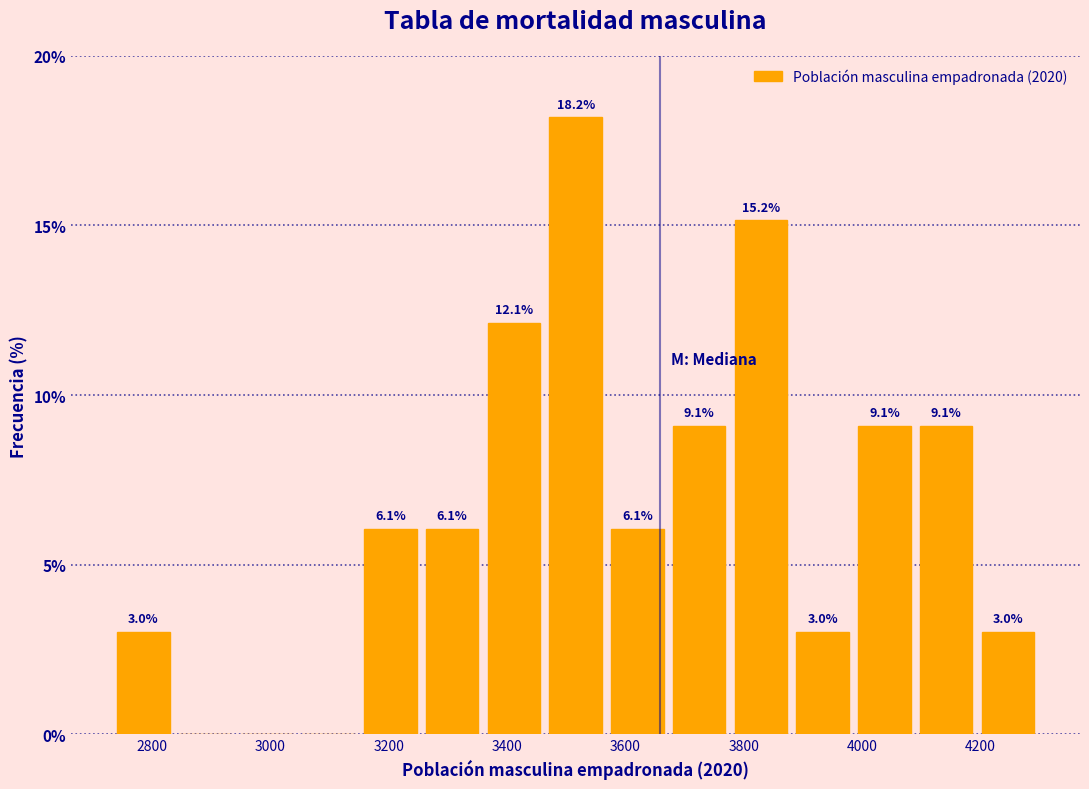

Which range on the x-axis has the tallest bar?

3460 to 3560